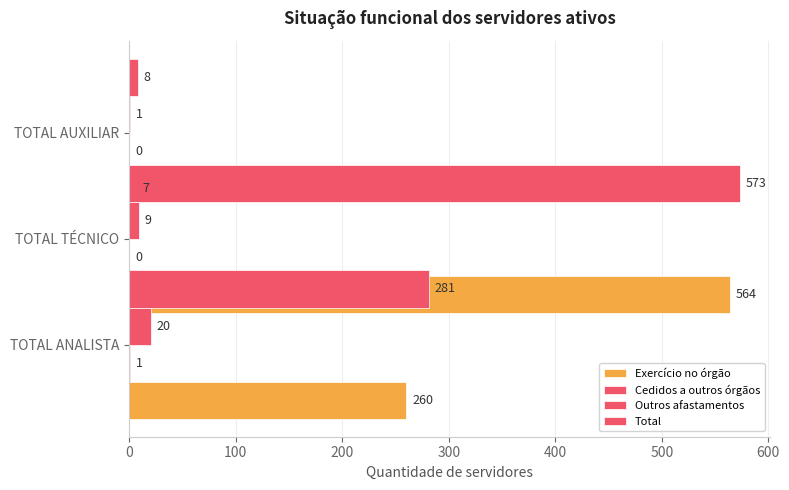

Which series has the largest range (max minus min)?

Total